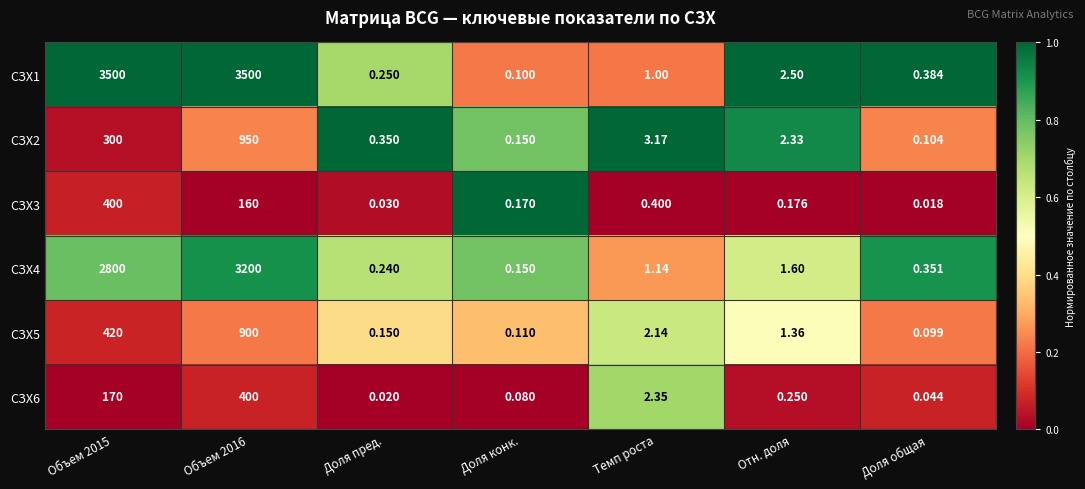

Is the value of СЗХ1 at Доля пред. greater than the value of СЗХ5 at Доля пред.?

Yes